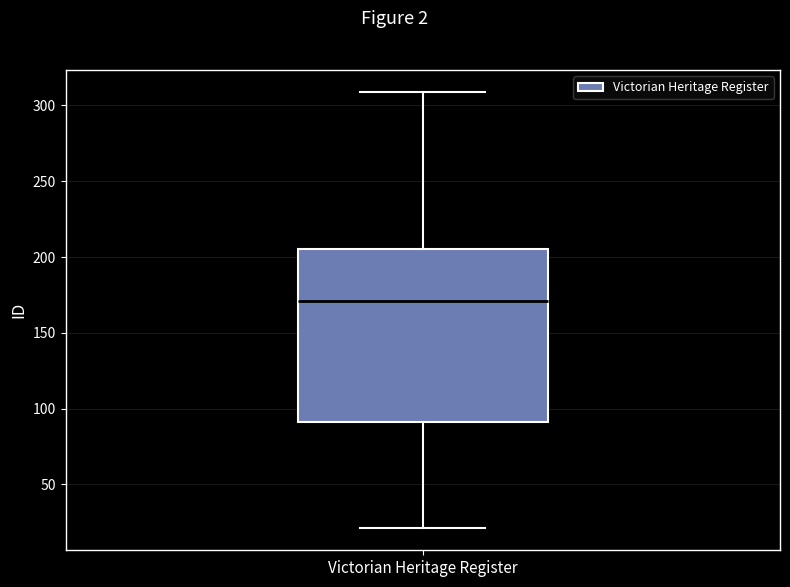

Where does the median line of the box for Victorian Heritage Register sit on the y-axis? The values are not printed on the chart, so give them approximately, as read against the axis.

170